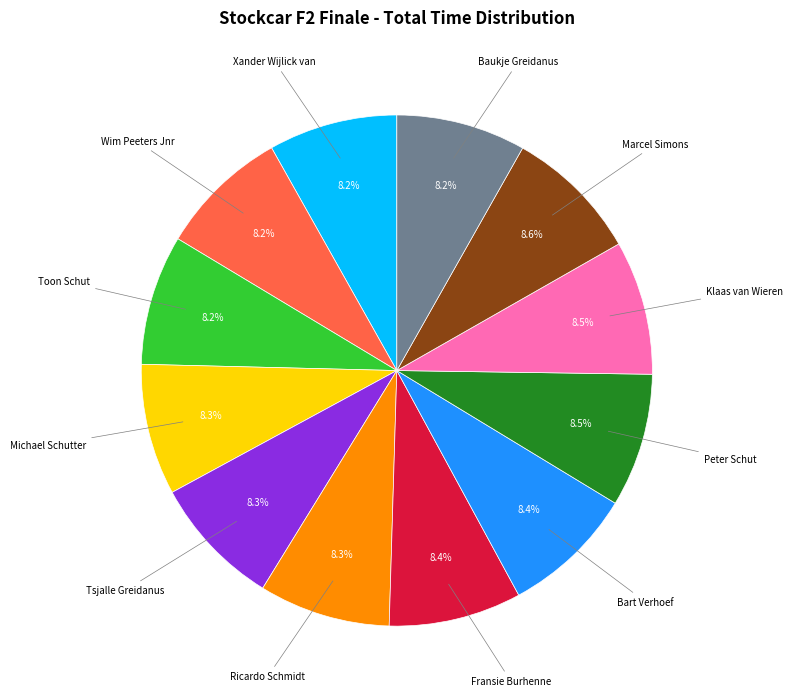

To the nearest percent, what is the average slice percentage?

8%